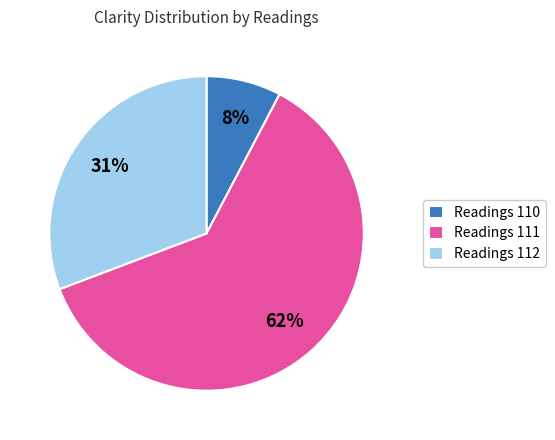

Does any single category account for the majority?

Yes